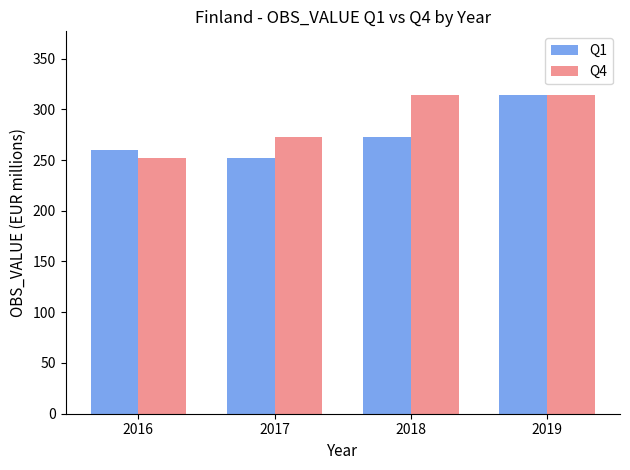

What is the total value across all series at 2017?

525